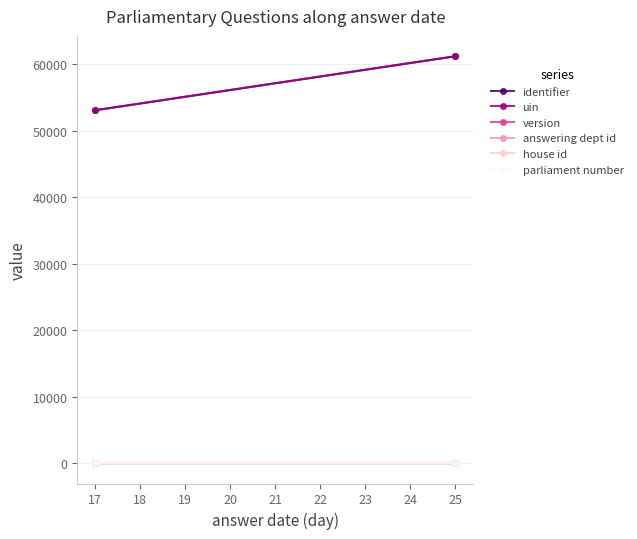

What value does the house id series have at 25?

1